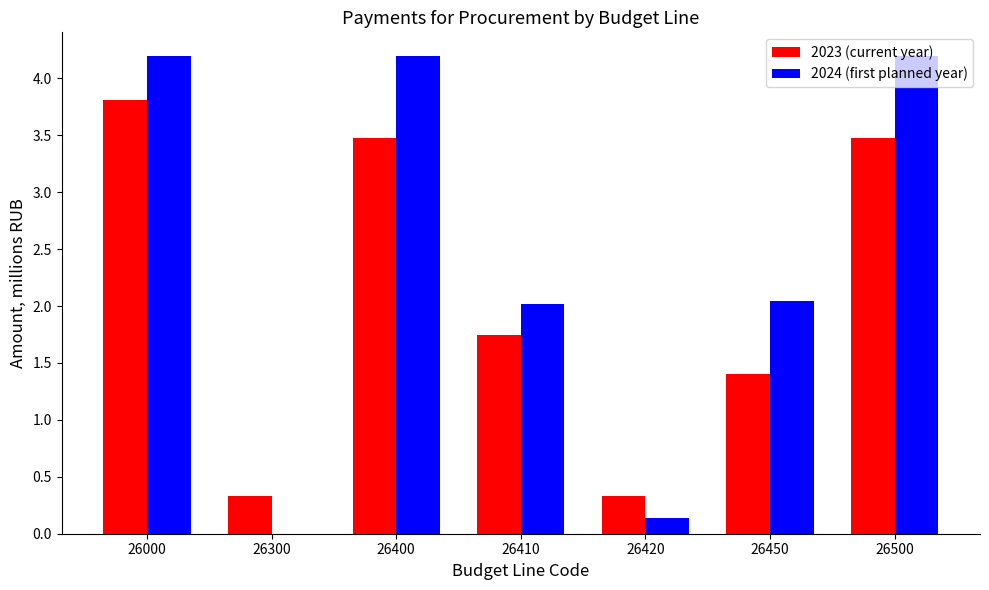

Does the chart contain stacked bars?

No